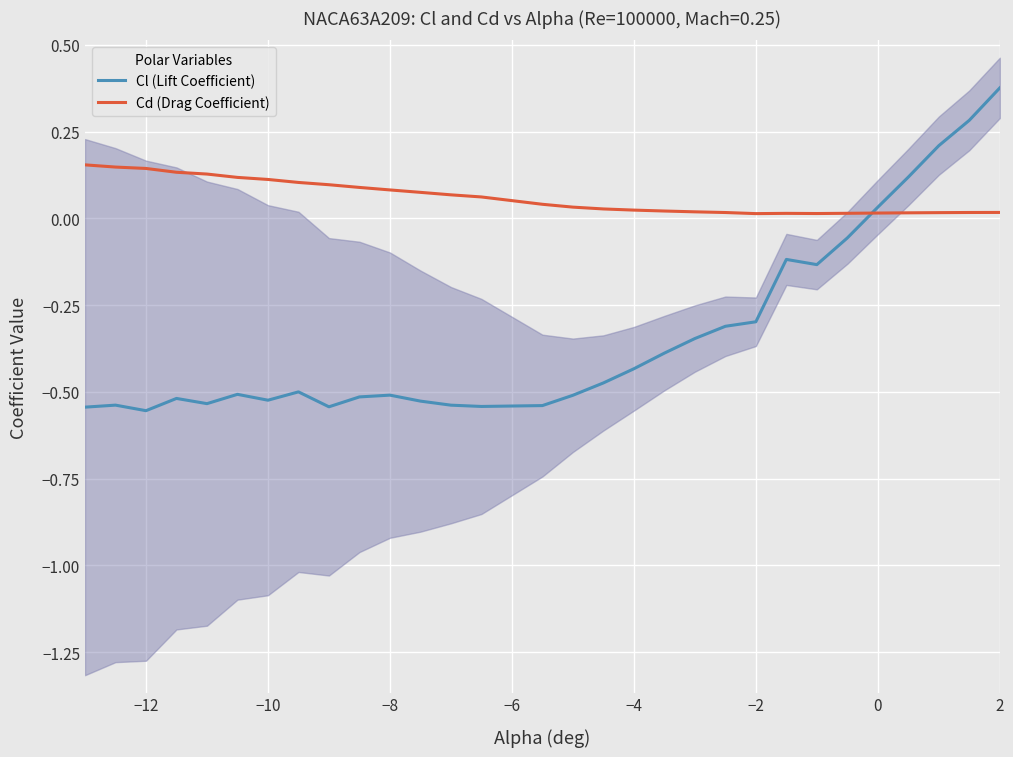

The Cl (Lift Coefficient) series shows -0.6 at −4. True or false?

False